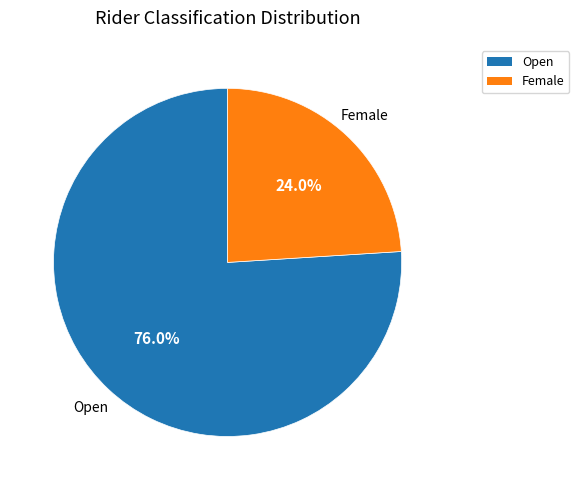

What percentage is the Open slice, to the nearest percent?

76%